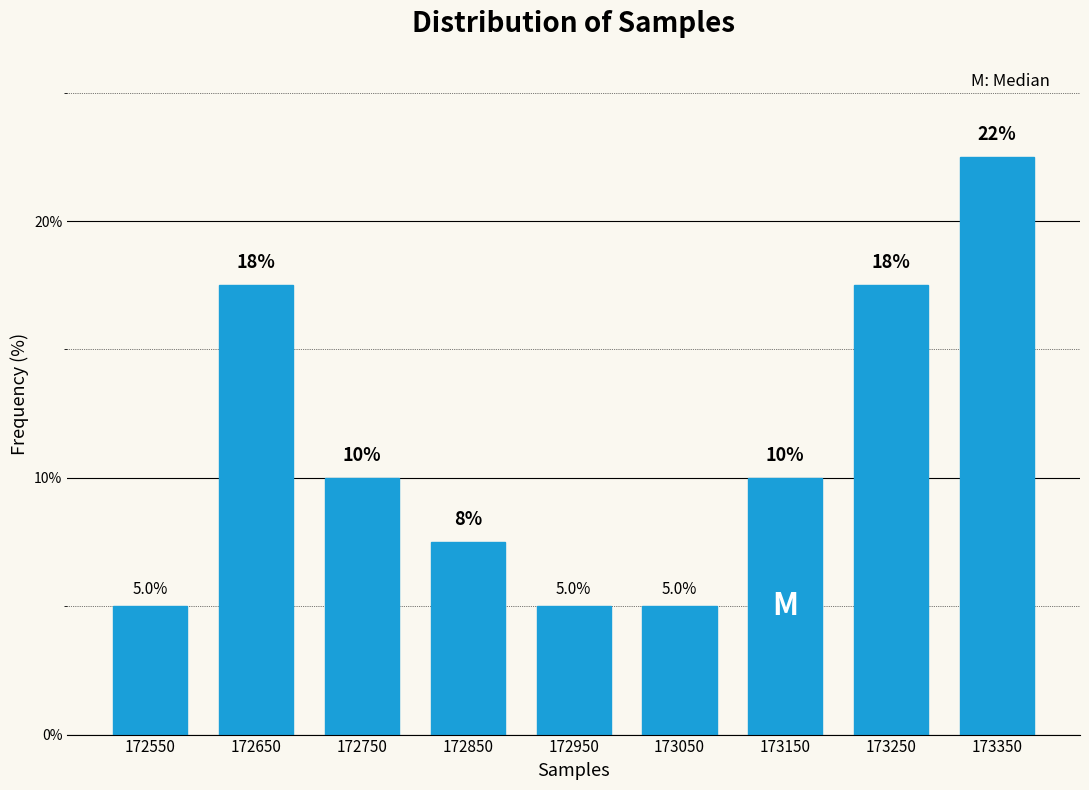

Reading left to right, what are all the values shown in this chart?

5.0	17.5	10.0	7.5	5.0	5.0	10.0	17.5	22.5